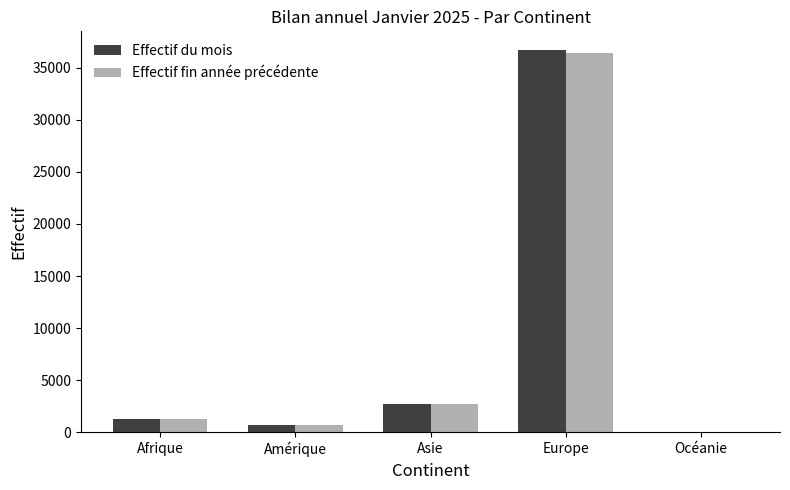

Are the bars horizontal?

No